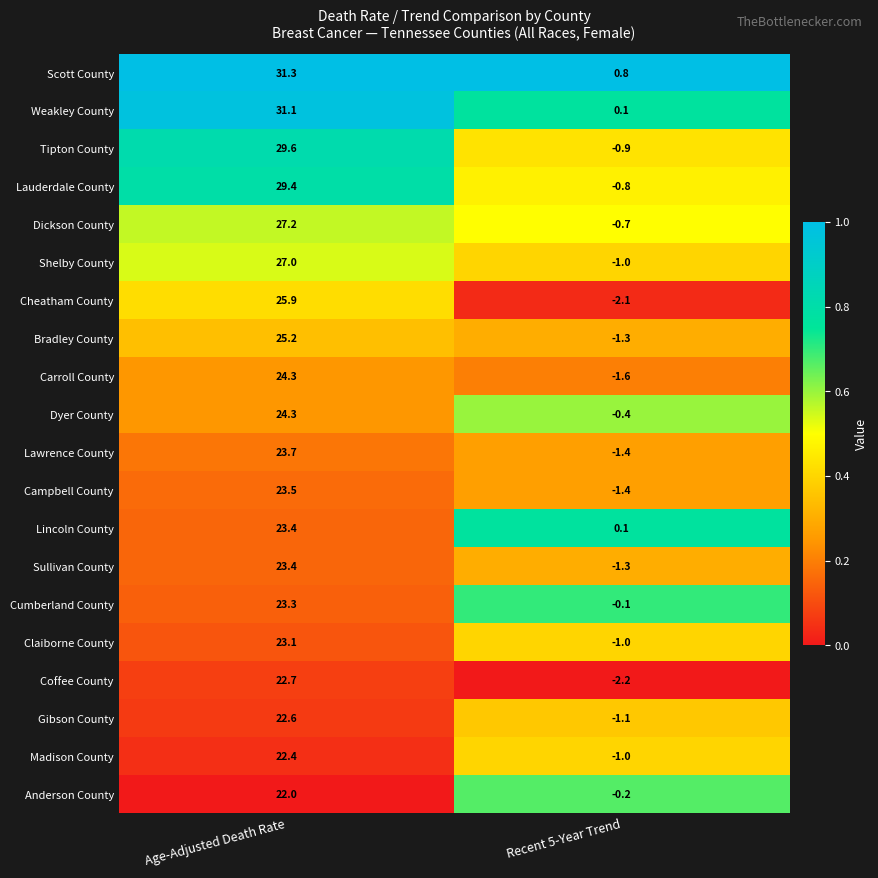

Is it true that Claiborne County equals 23.1 at Age-Adjusted Death Rate?

True